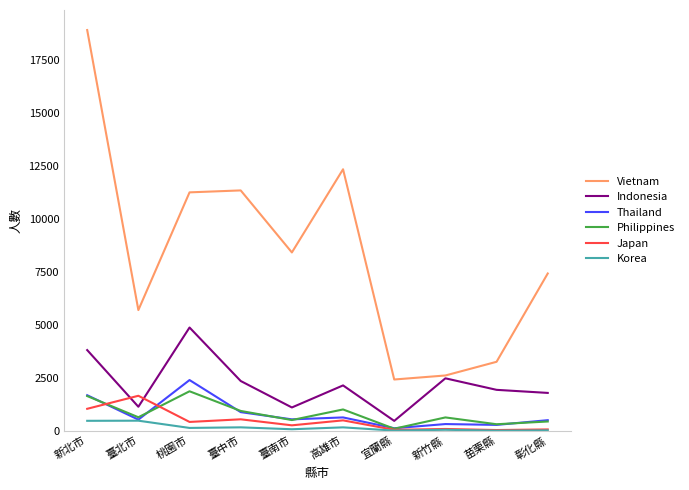

List the series in order of their peak value, highest first.

Vietnam, Indonesia, Thailand, Philippines, Japan, Korea